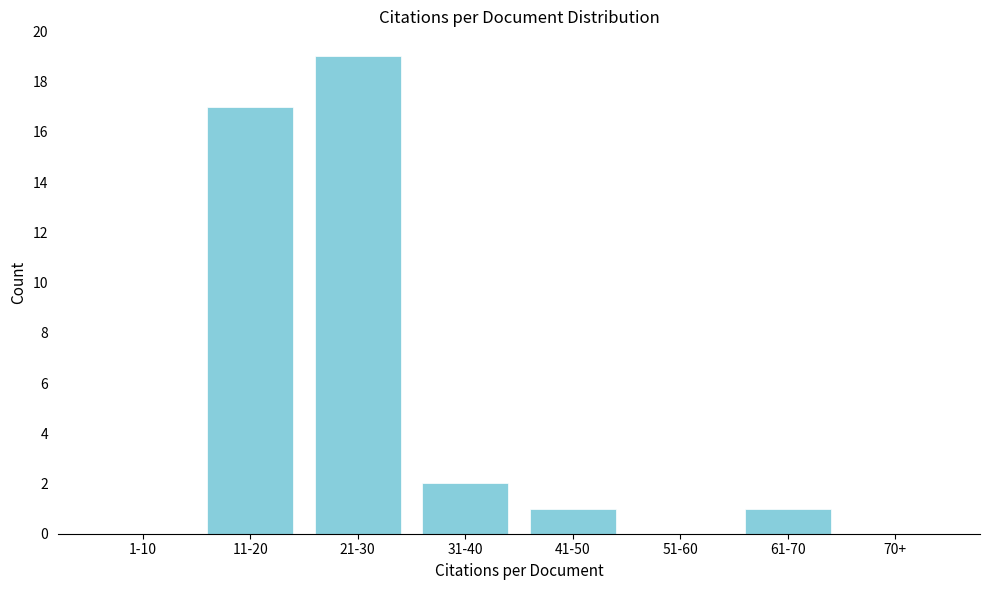

Reading left to right, list all the values displayed in this chart.

1-10=0	11-20=17	21-30=19	31-40=2	41-50=1	51-60=0	61-70=1	70+=0